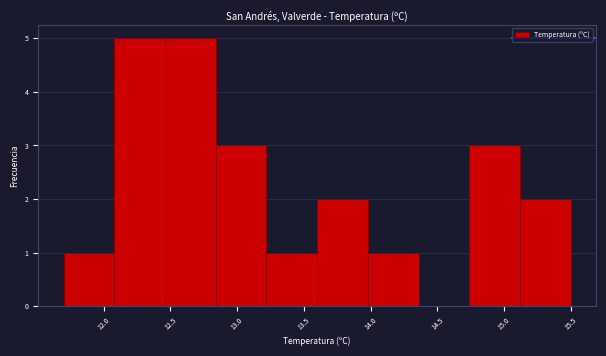

Reading left to right, transcribe this chart: for each bar, give the range it covers on the x-axis and its height. Neither the bar edges nor the heights are printed on the chart, so give them approximately, as read against the axes.

11.70 to 12.08: 1
12.08 to 12.46: 5
12.46 to 12.84: 5
12.84 to 13.22: 3
13.22 to 13.60: 1
13.60 to 13.98: 2
13.98 to 14.36: 1
14.36 to 14.74: 0
14.74 to 15.12: 3
15.12 to 15.50: 2